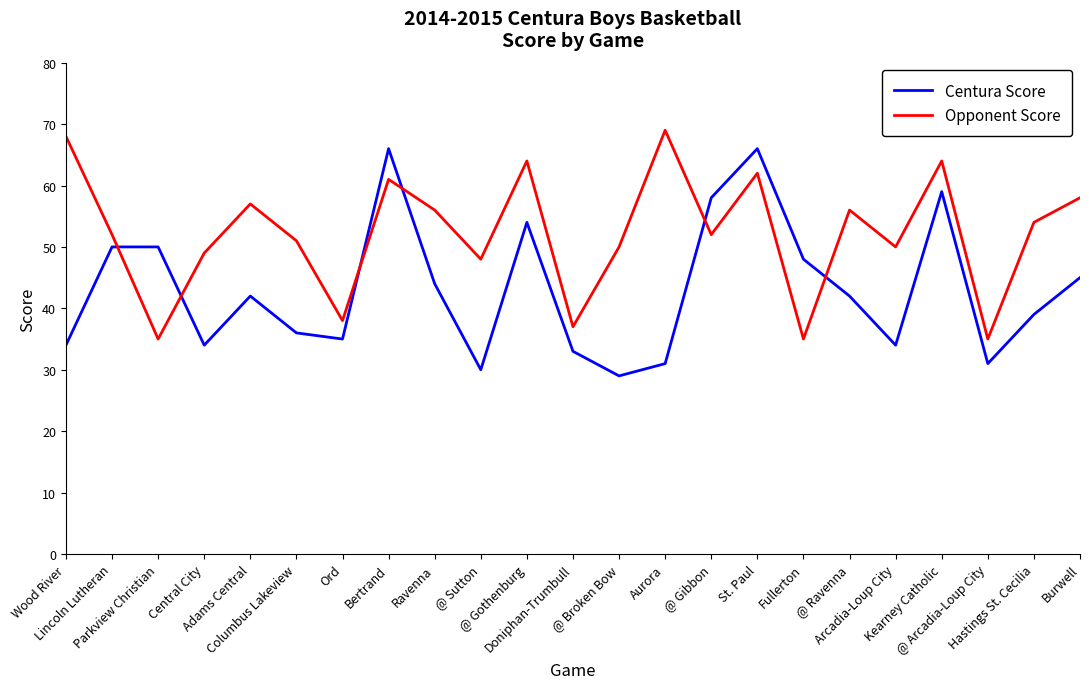

After their last crossing, which series has the higher values: Centura Score or Opponent Score?

Opponent Score